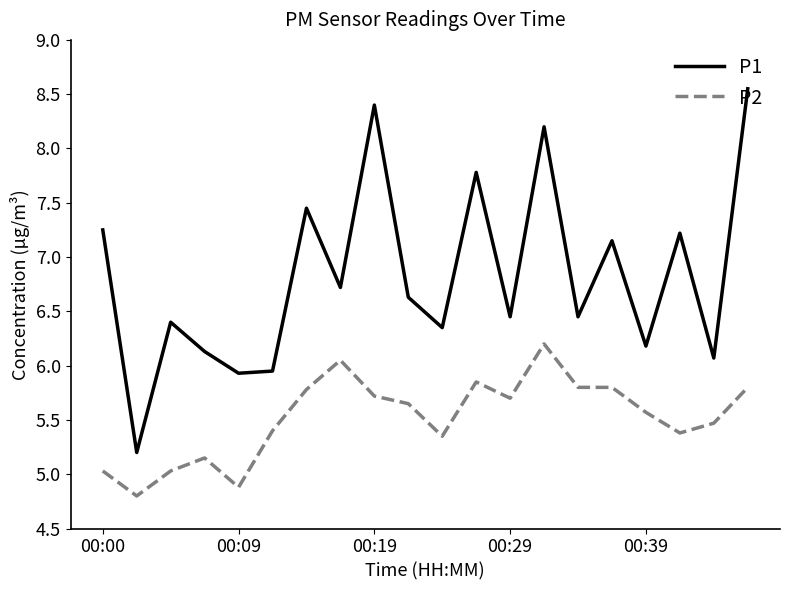

What are all the series names shown in the legend?

P1, P2